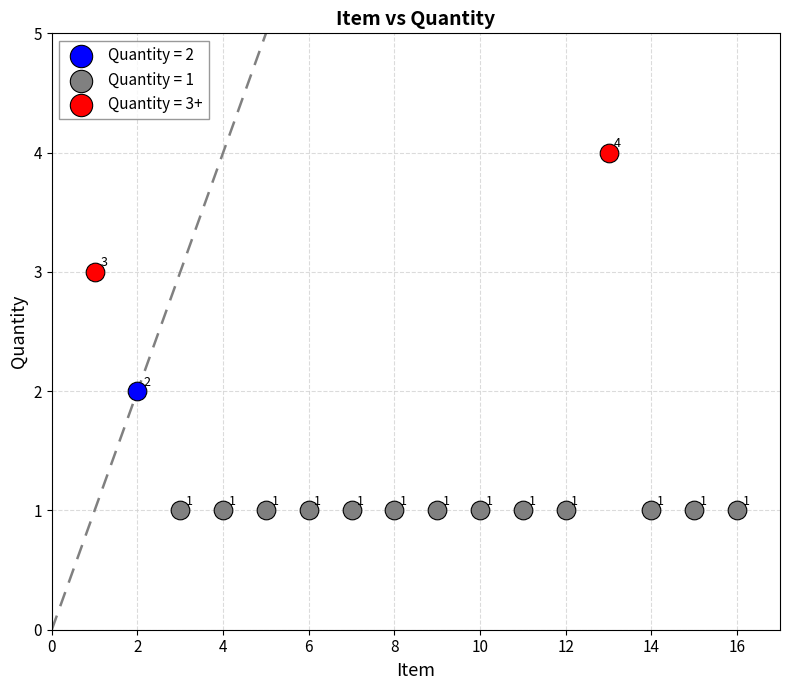

What are all the series names shown in the legend?

Quantity = 2, Quantity = 1, Quantity = 3+